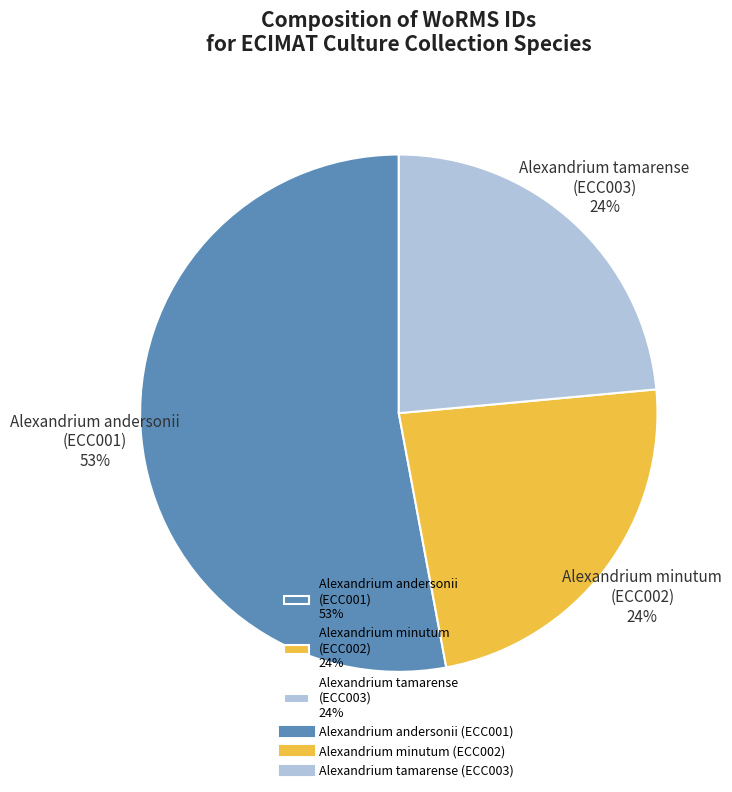

Combined, do Alexandrium andersonii (ECC001) 53% and Alexandrium minutum (ECC002) 24% account for over 50%?

Yes